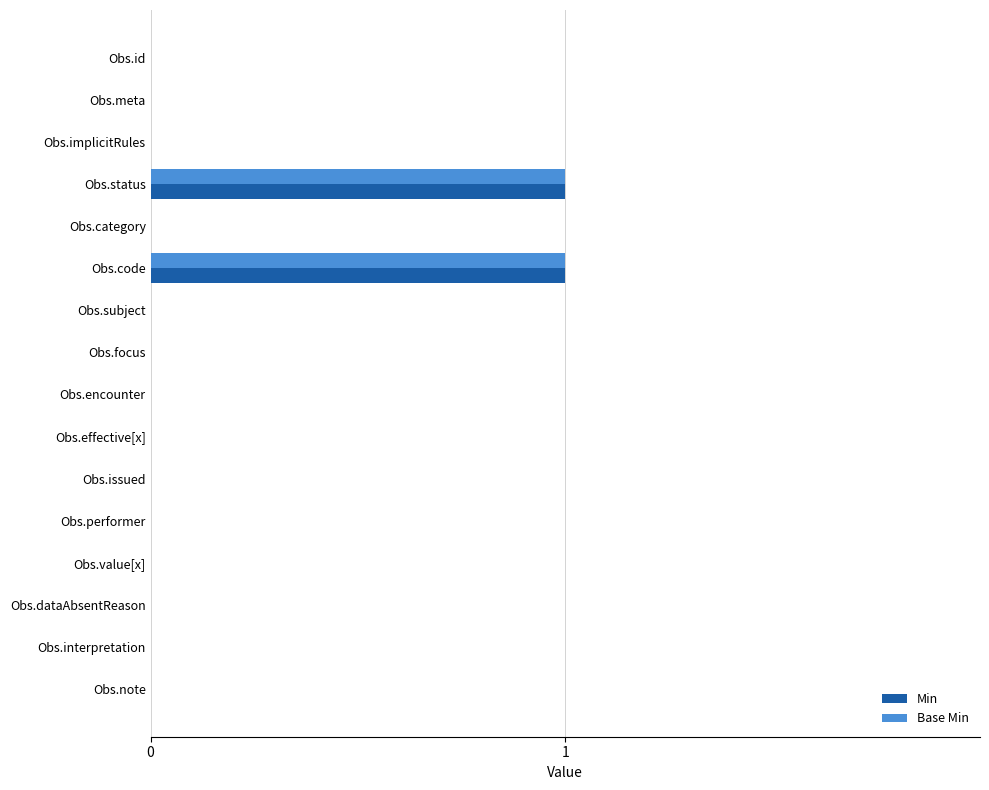

What is the sum of all Min values?

2